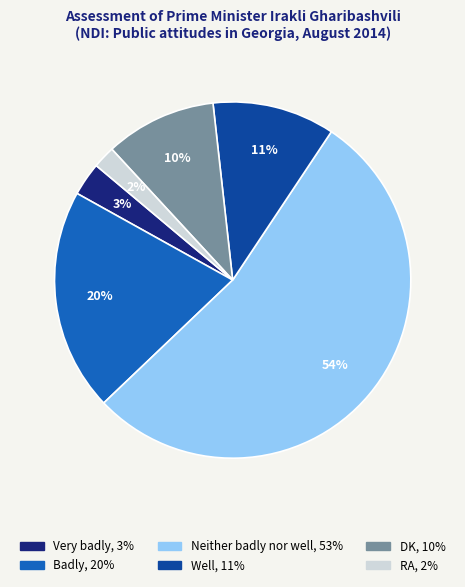

To the nearest percent, what is the difference between the largest and smallest slice percentages?

52%